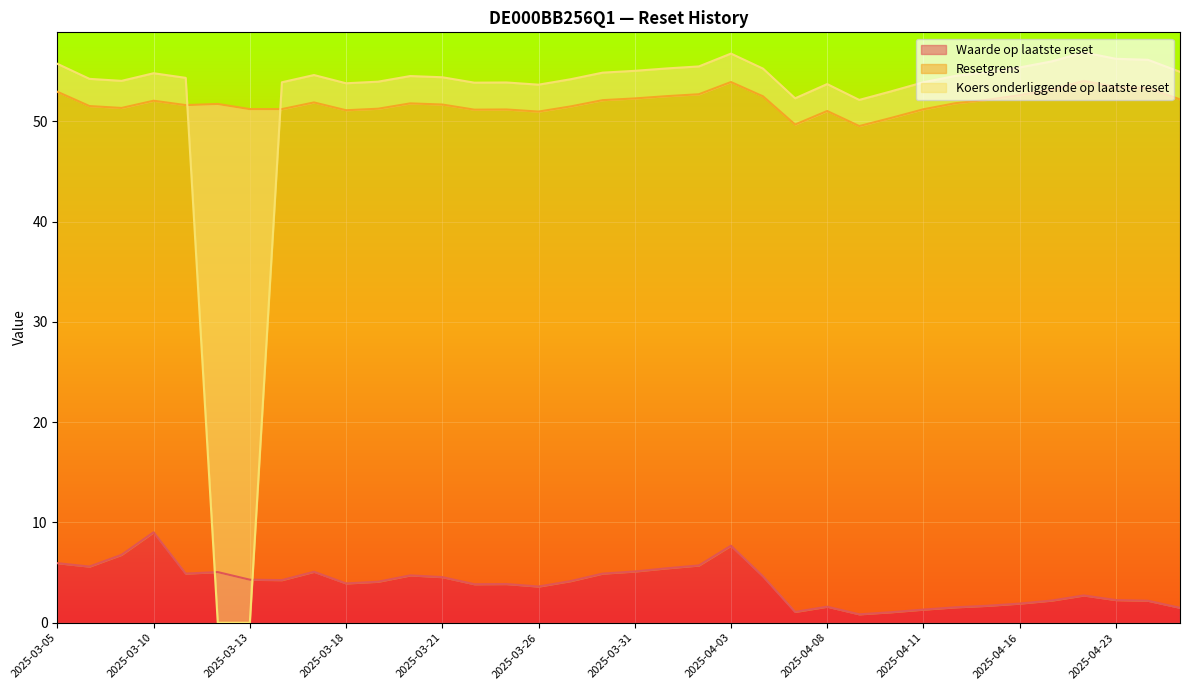

At 2025-03-13, list the series in order from smallest to largest.

Koers onderliggende op laatste reset, Waarde op laatste reset, Resetgrens